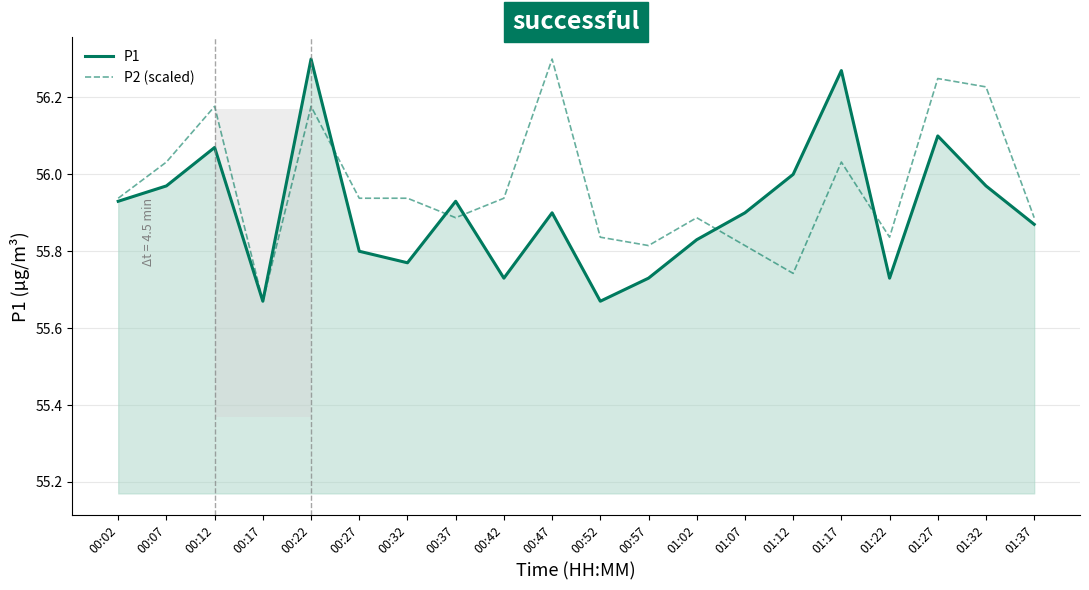

True or false: P1 and P2 (scaled) cross at least once.

True